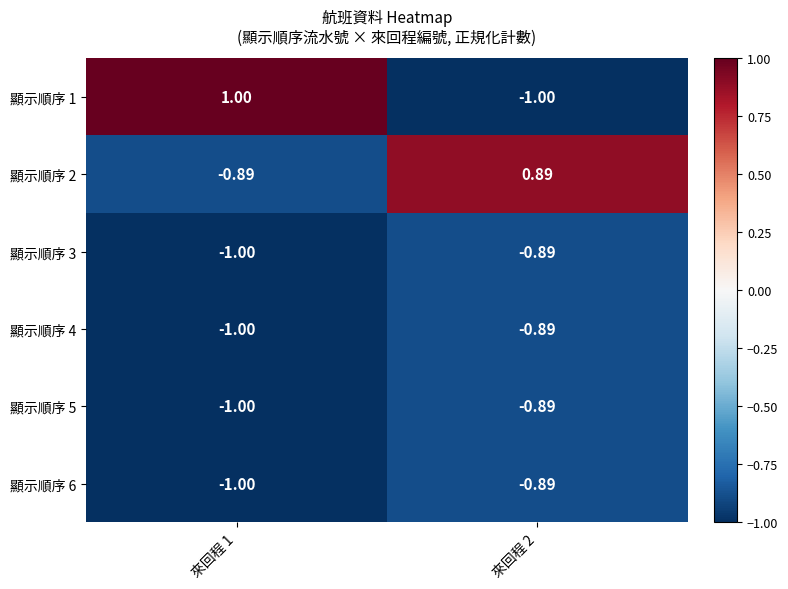

How many categories are shown in the chart?

2